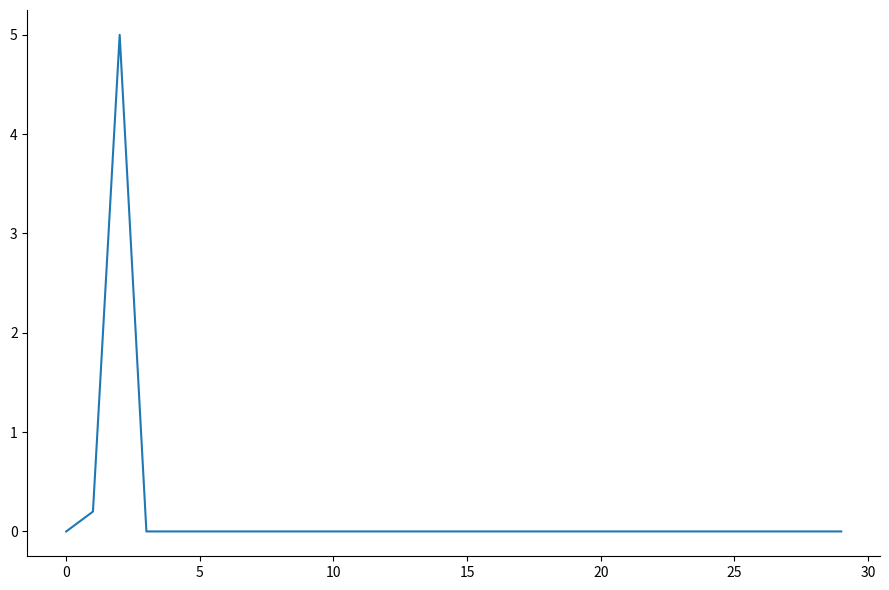

What is the greatest value displayed?

5.0